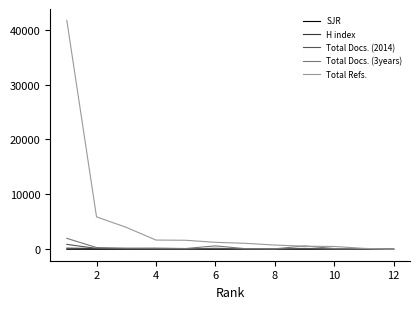

What is the greatest value displayed?

41666.0